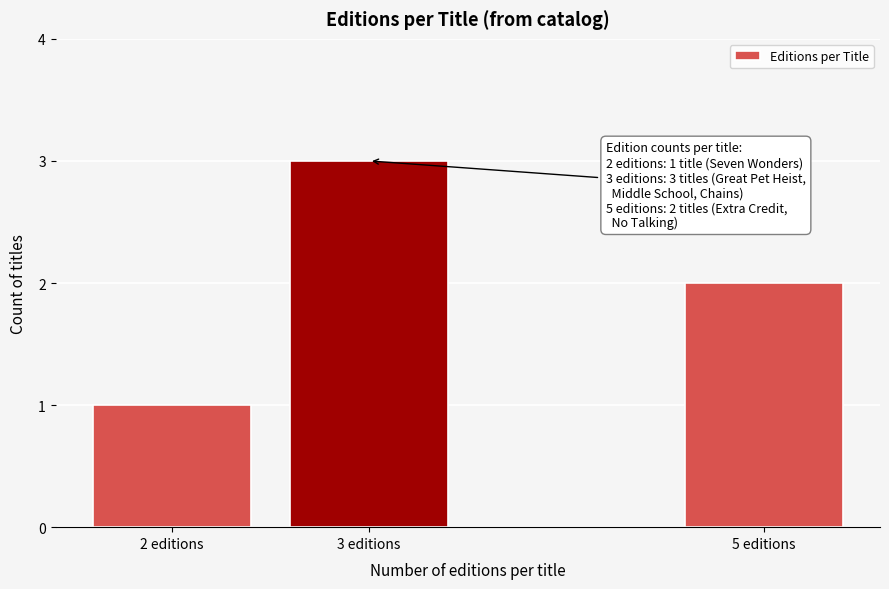

Reading left to right, extract all data points from this chart.

2 editions=1	3 editions=3	5 editions=2